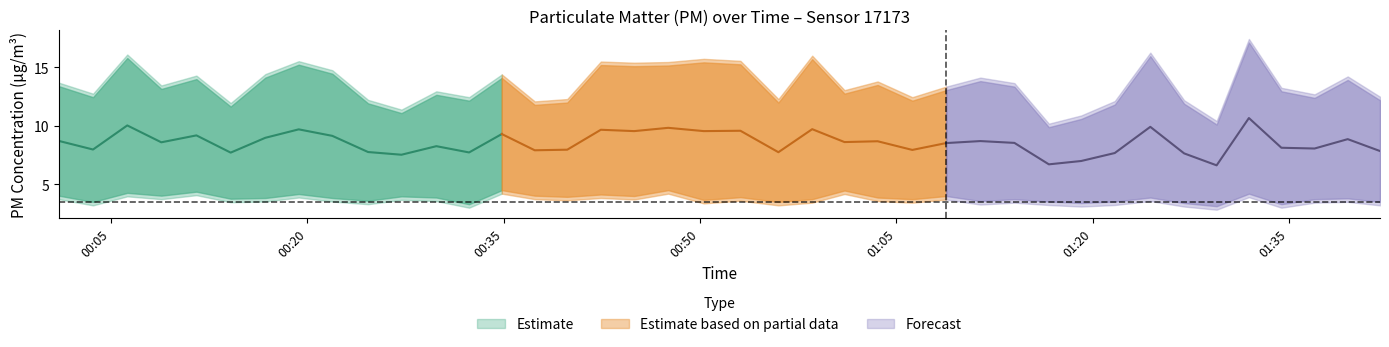

Is the value of P2 at 23 greater than the value of P1 at 13?

No